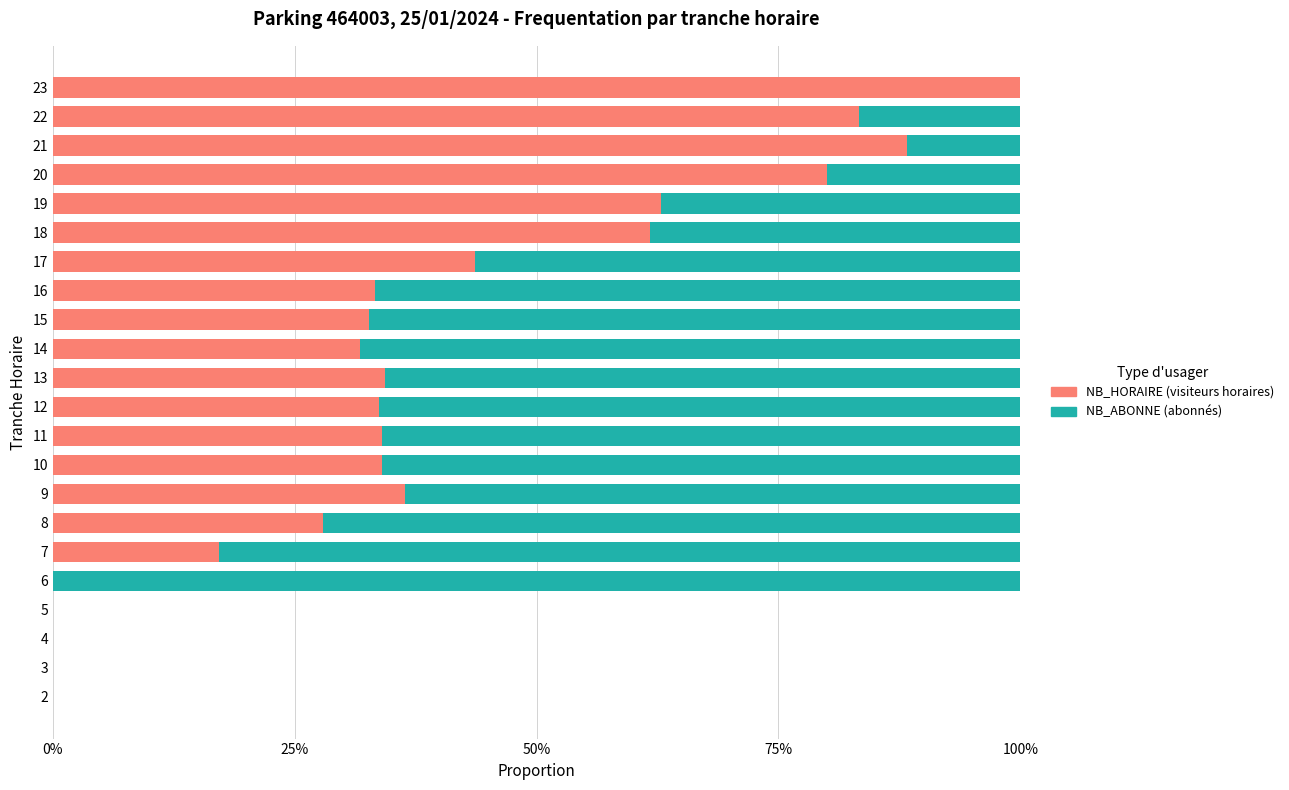

Reading left to right, extract all data points from this chart.

NB_HORAIRE: 0.0	0.0	0.0	0.0	0.0	0.2	0.3	0.4	0.3	0.3	0.3	0.3	0.3	0.3	0.3	0.4	0.6	0.6	0.8	0.9	0.8	1.0
NB_ABONNE: 0.0	0.0	0.0	0.0	1.0	0.8	0.7	0.6	0.7	0.7	0.7	0.7	0.7	0.7	0.7	0.6	0.4	0.4	0.2	0.1	0.2	0.0